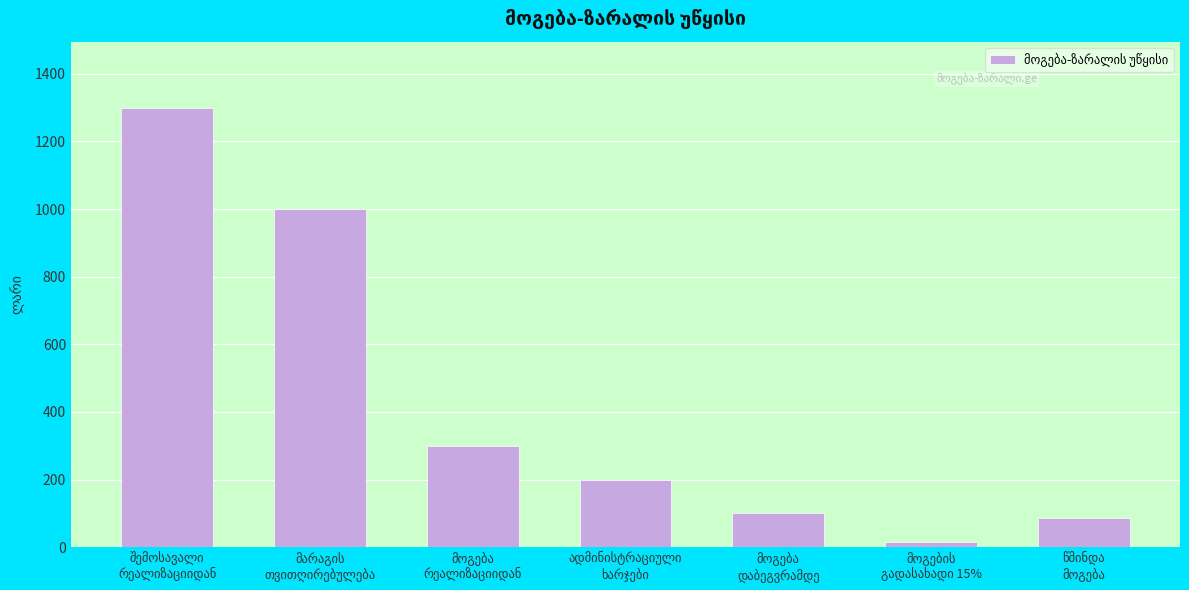

Reading left to right, extract all data points from this chart.

1300	1000	300	200	100	15	85